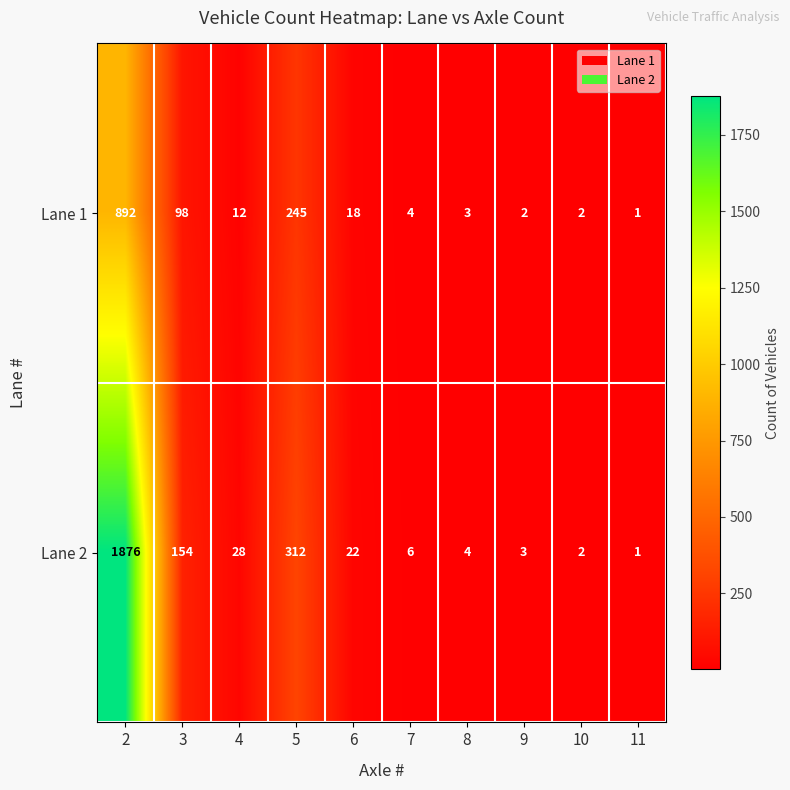

At how many categories does at least one series exceed 1098?

1